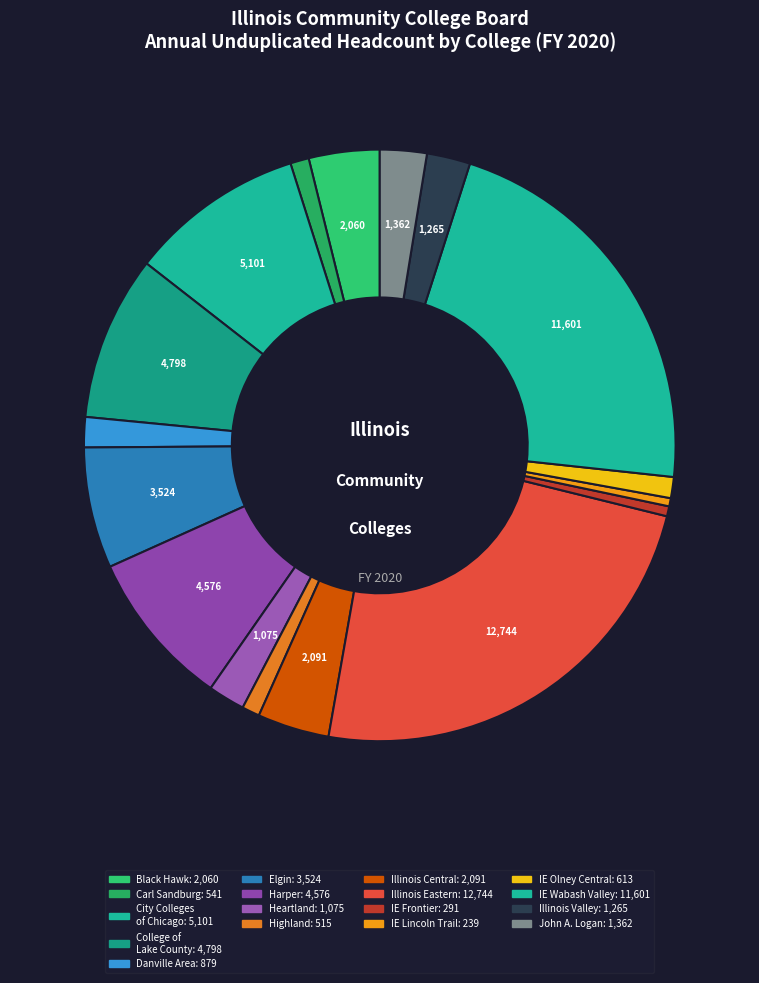

Count the number of slices in the pie.

17